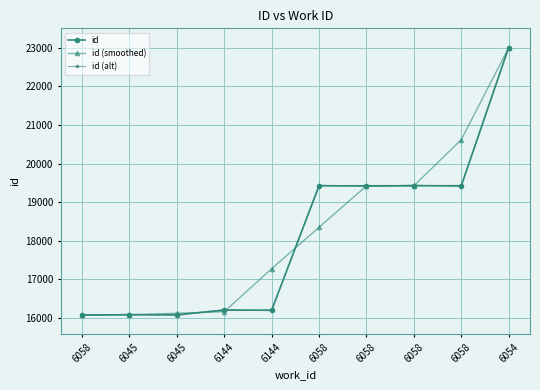

What is the total value across all series at 6058?

48217.9